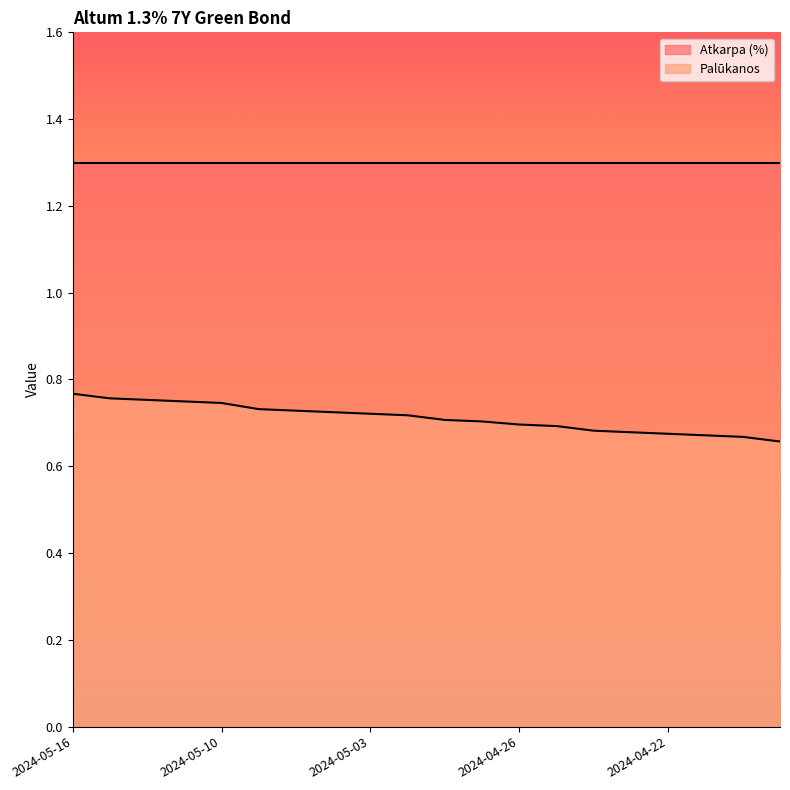

What is the minimum value shown in the chart?

0.7